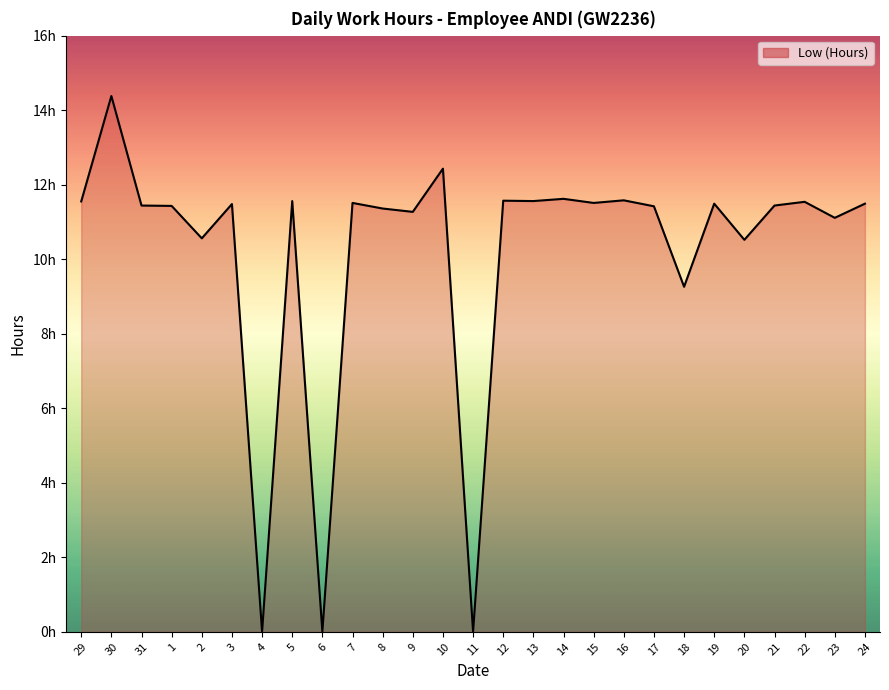

List the labels in order of value, smallest first.

4, 6, 11, 18, 20, 2, 23, 9, 8, 17, 1, 31, 21, 3, 19, 24, 7, 15, 22, 29, 5, 13, 12, 16, 14, 10, 30